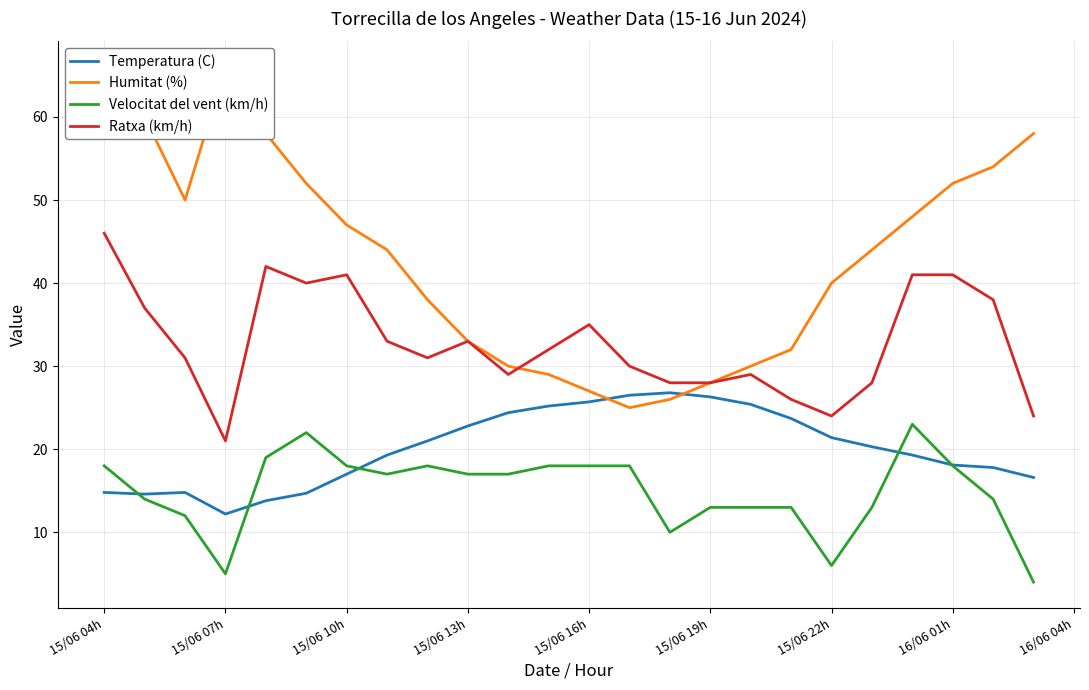

Which category has the lowest value in the Ratxa (km/h) series?

15/06 07h